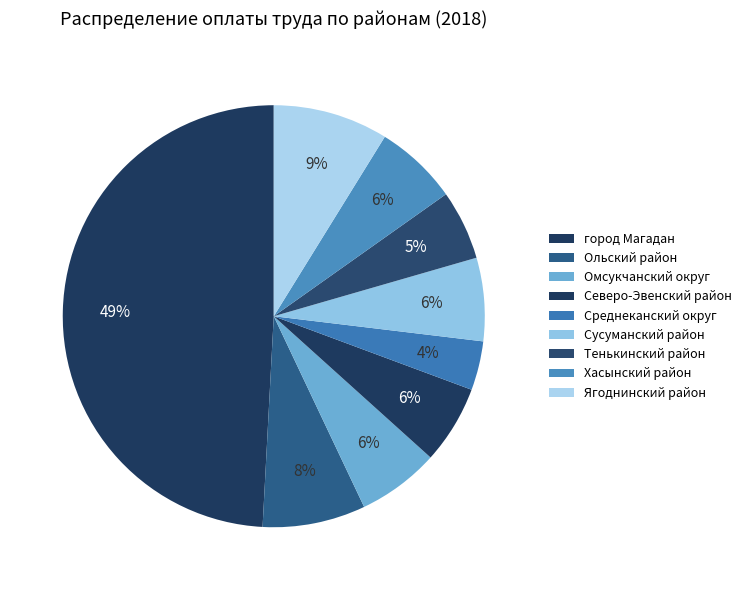

Which category has the smallest portion of the pie?

Среднеканский округ